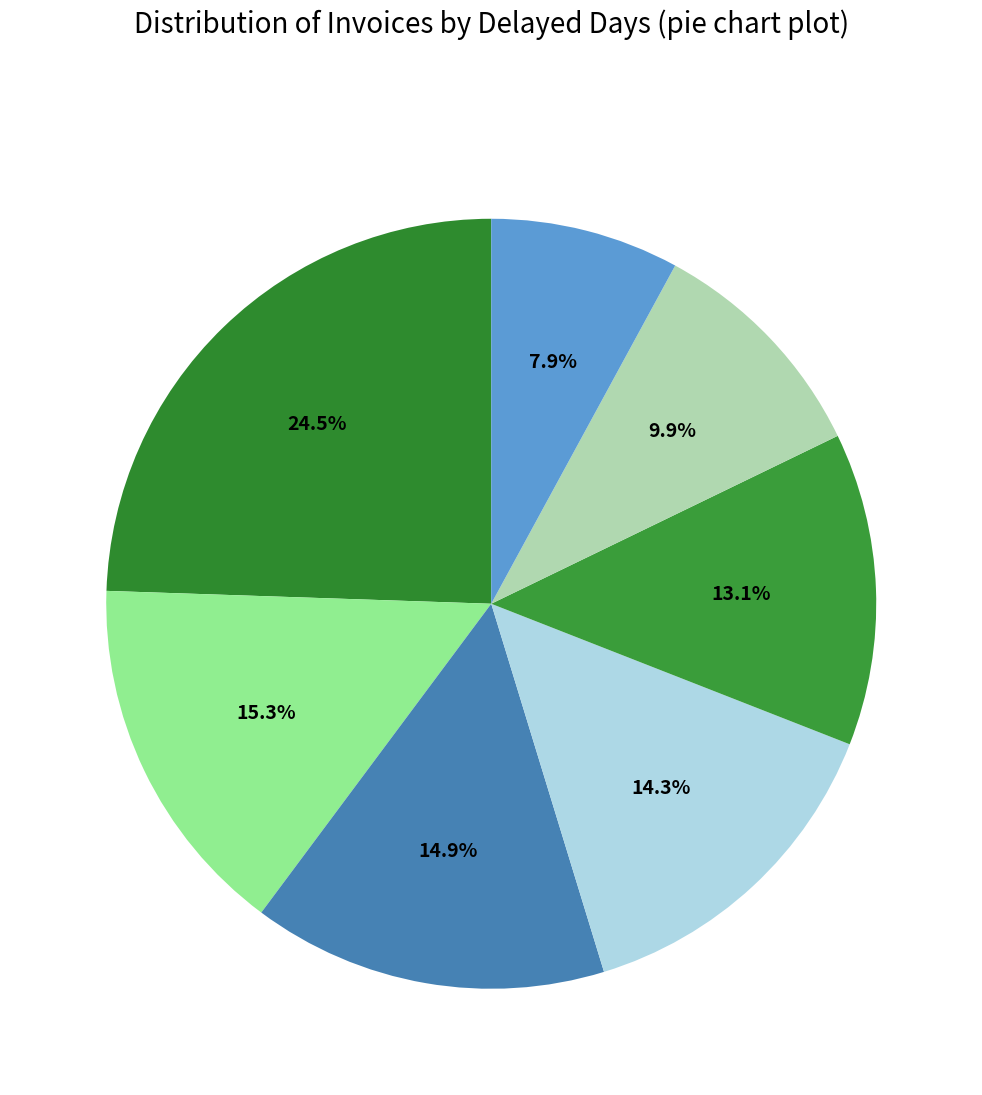

Count the number of slices in the pie.

7